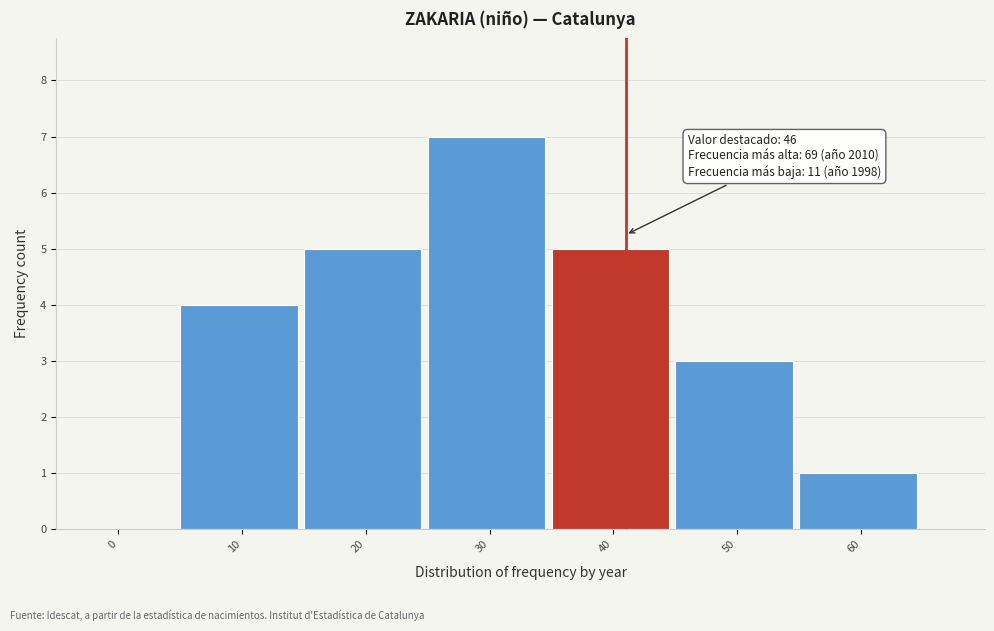

Reading left to right, what are all the values shown in this chart?

0=0	10=4	20=5	30=7	40=5	50=3	60=1